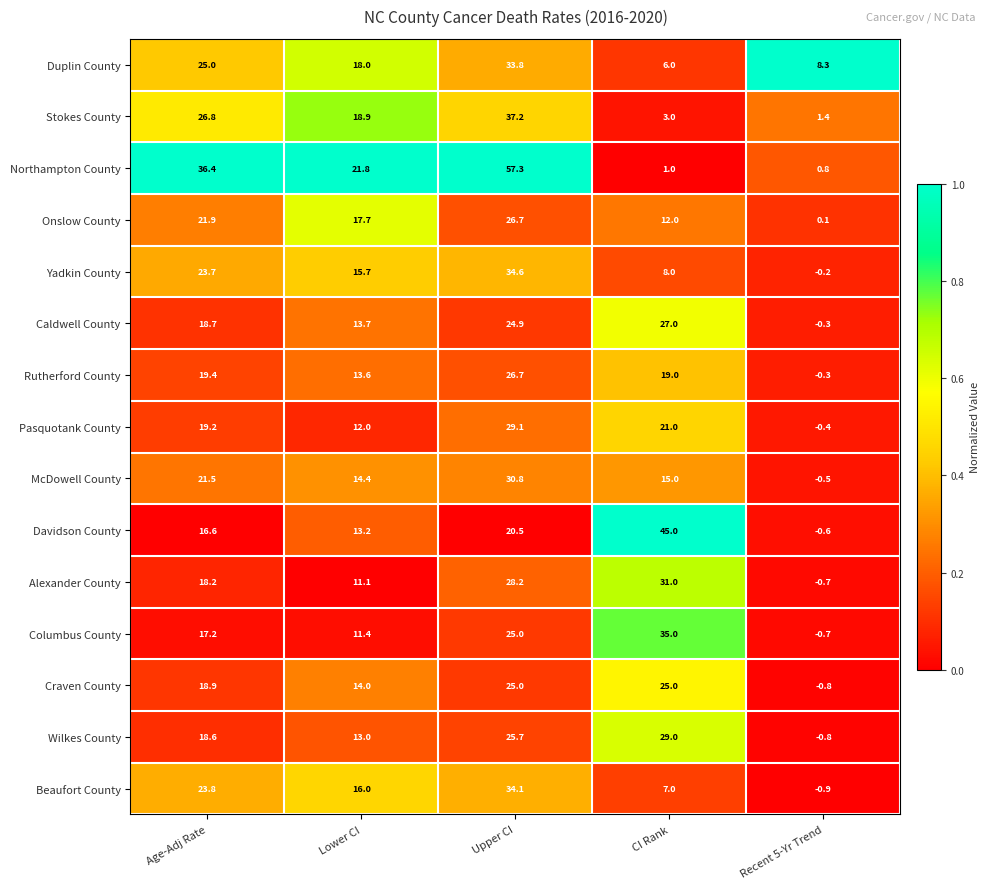

Where is Wilkes County nearest to the value 14?

Lower CI